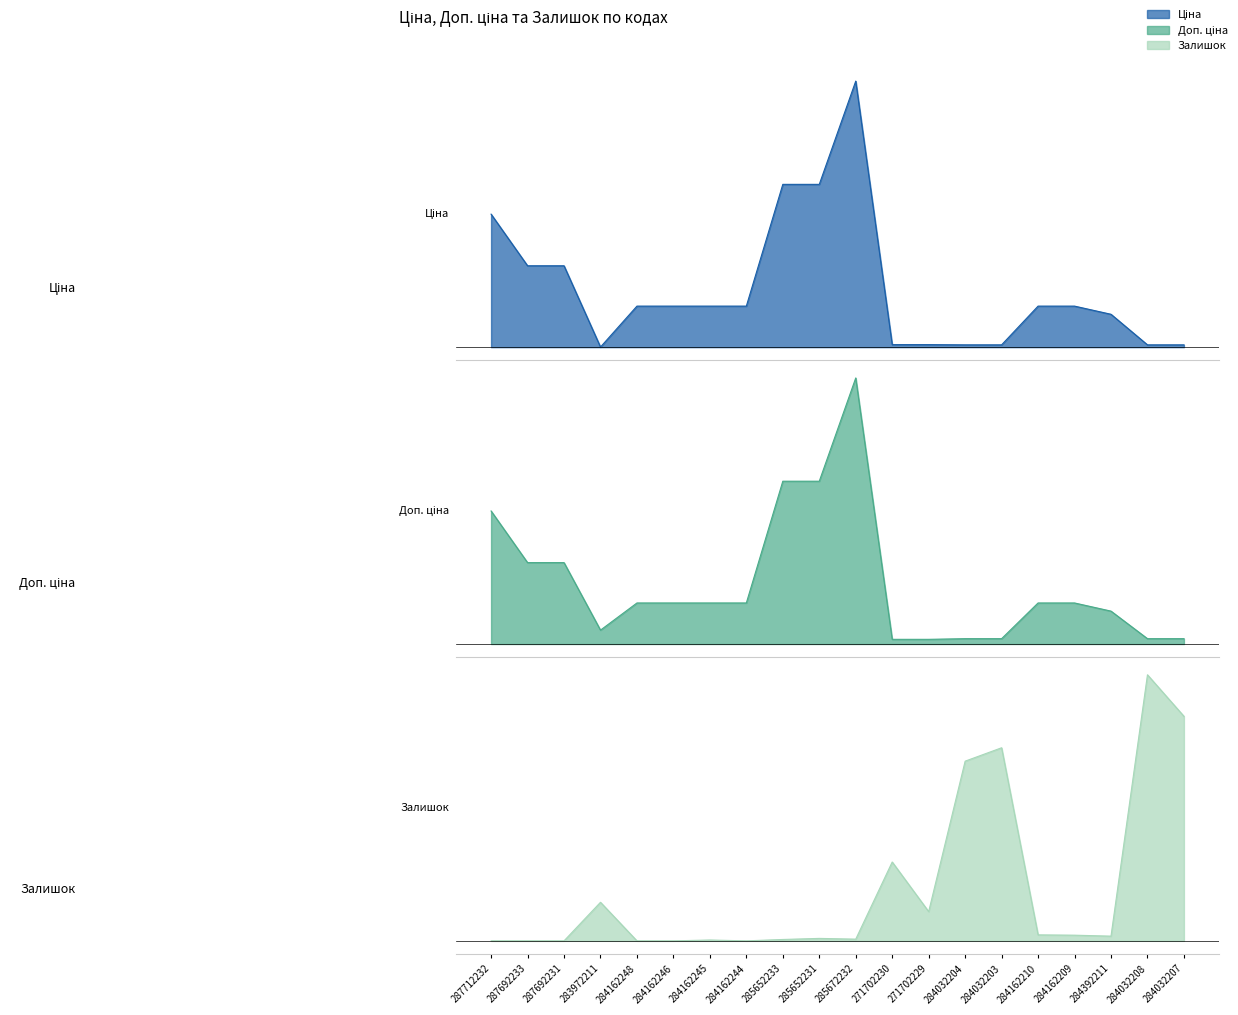

Between 284032207 and 283972211, which is larger?

284032207